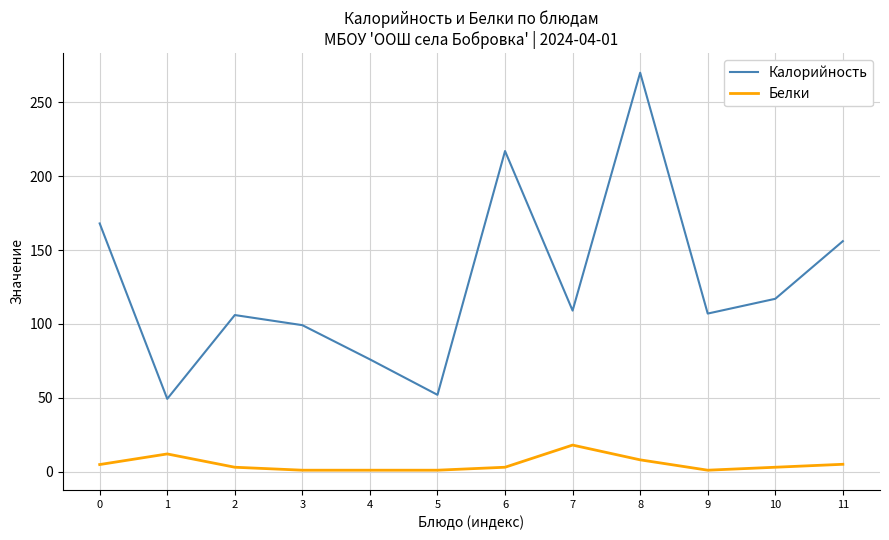

Which series has the largest range (max minus min)?

Калорийность